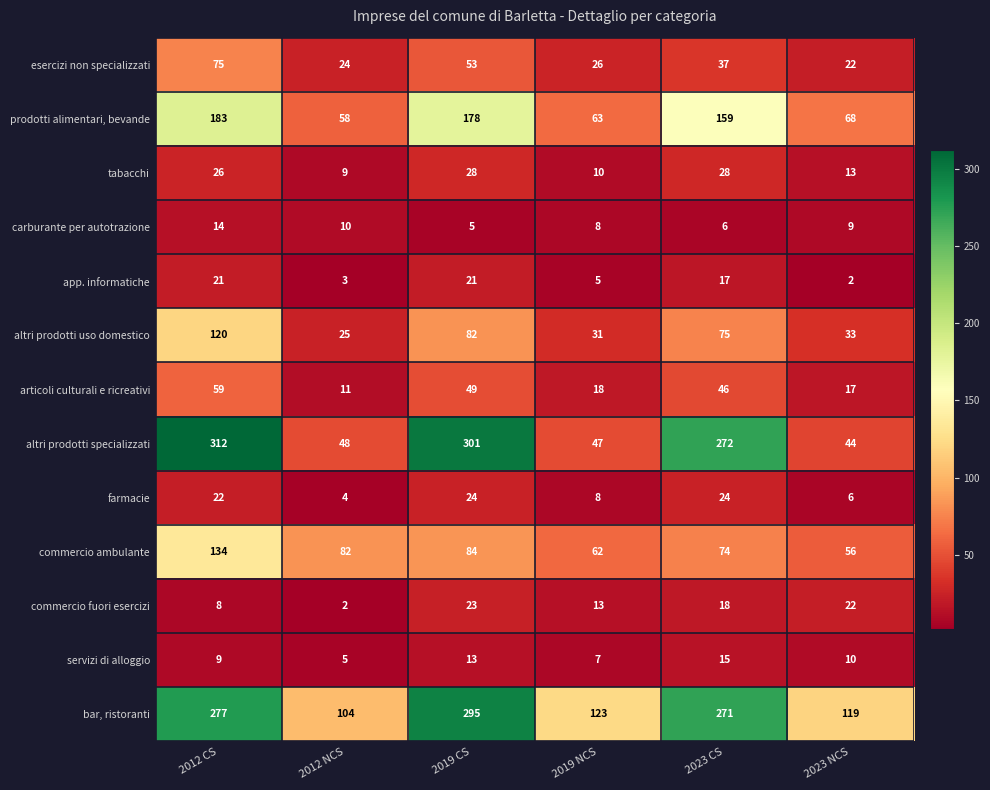

What is the approximate value of esercizi non specializzati at 2019 CS, to the nearest 5?

55